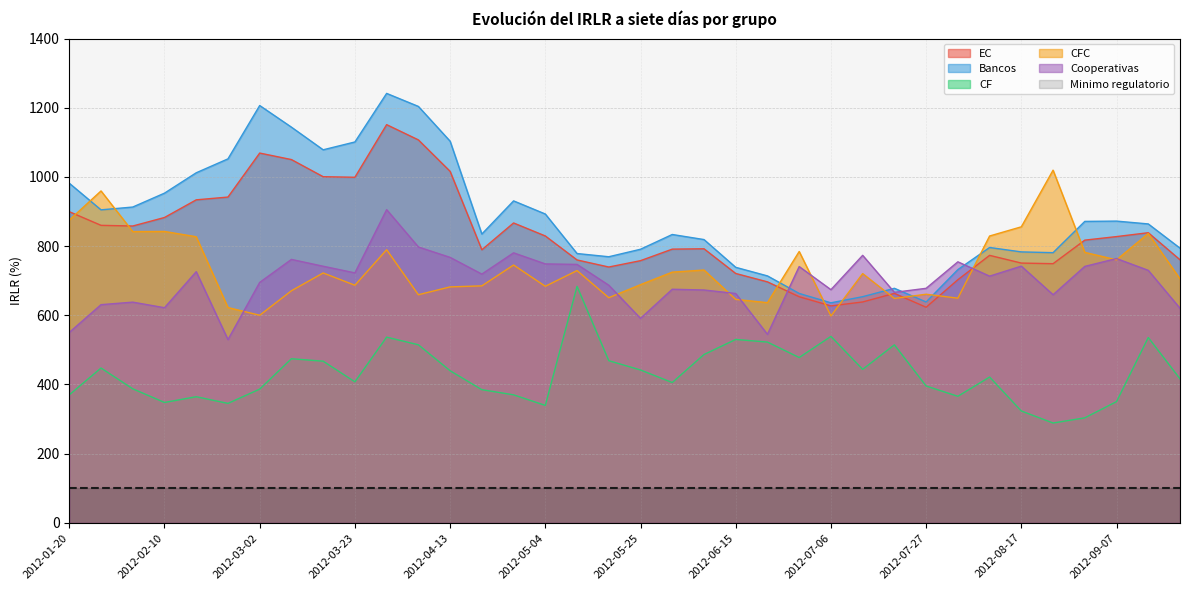

True or false: Cooperativas and CFC intersect in this chart.

True